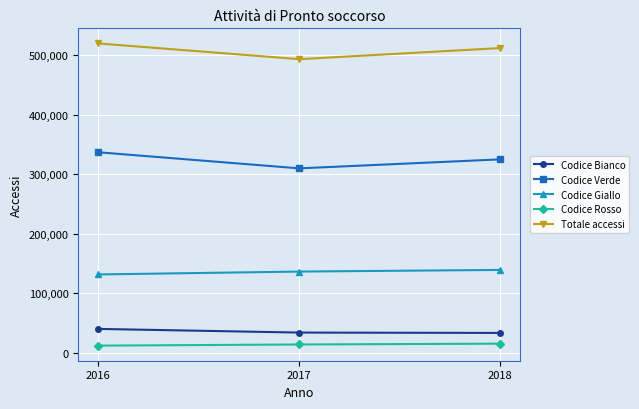

What is the smallest value displayed?

11750